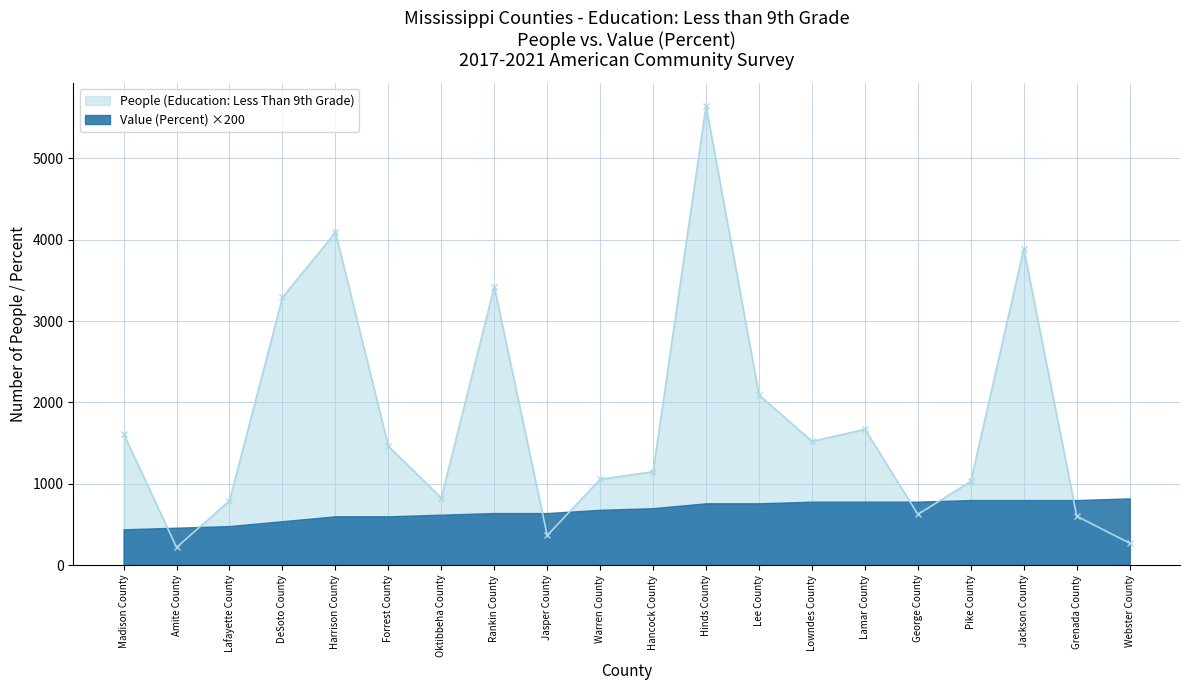

Reading left to right, what are all the values shown in this chart?

1615	218	790	3291	4090	1463	825	3423	365	1054	1149	5645	2092	1521	1670	624	1030	3888	601	270